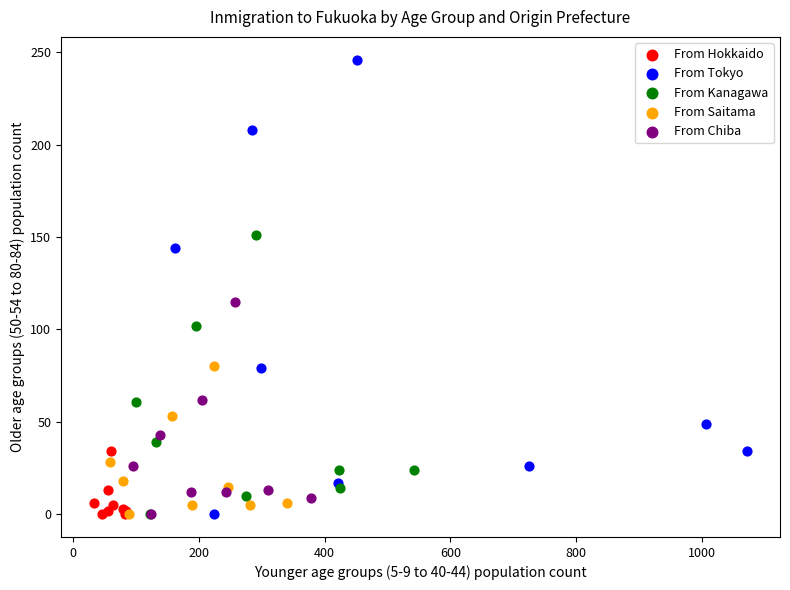

Which series has the largest Y range (max minus min)?

From Tokyo